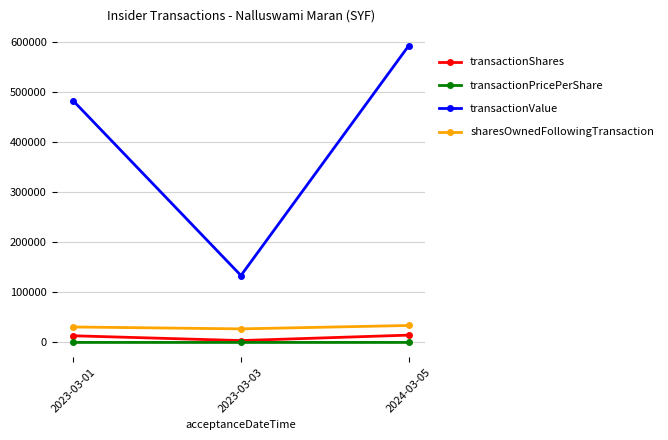

The value of sharesOwnedFollowingTransaction at 2023-03-01 is 30900.0. True or false?

True